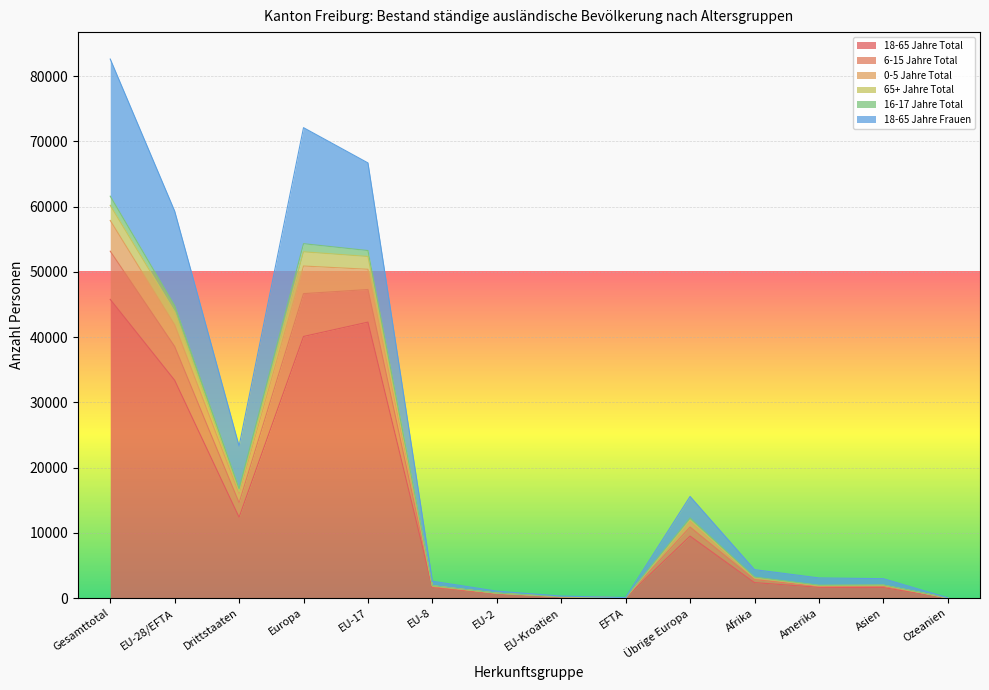

At which label does 0-5 Jahre Total reach its peak?

Gesamttotal